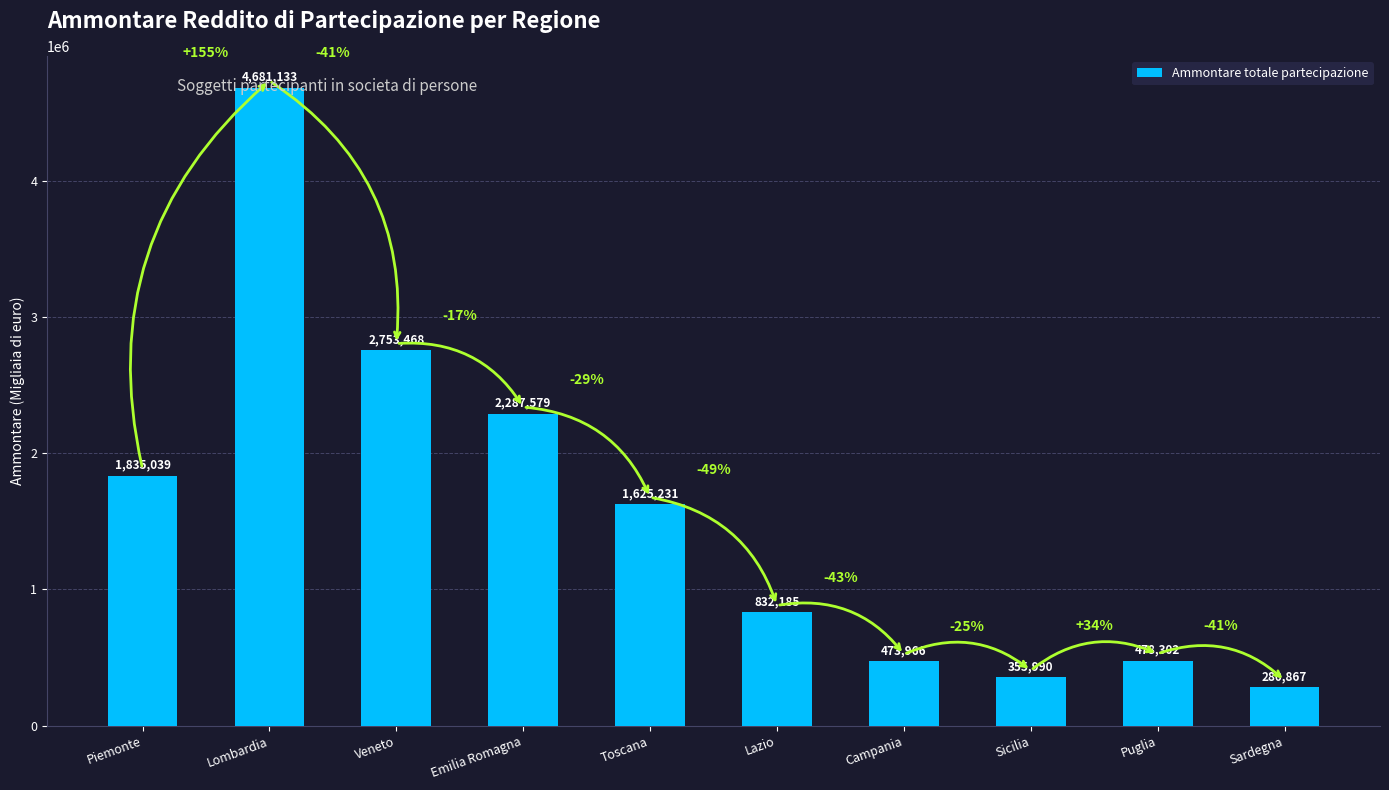

Between Campania and Sardegna, which is larger?

Campania